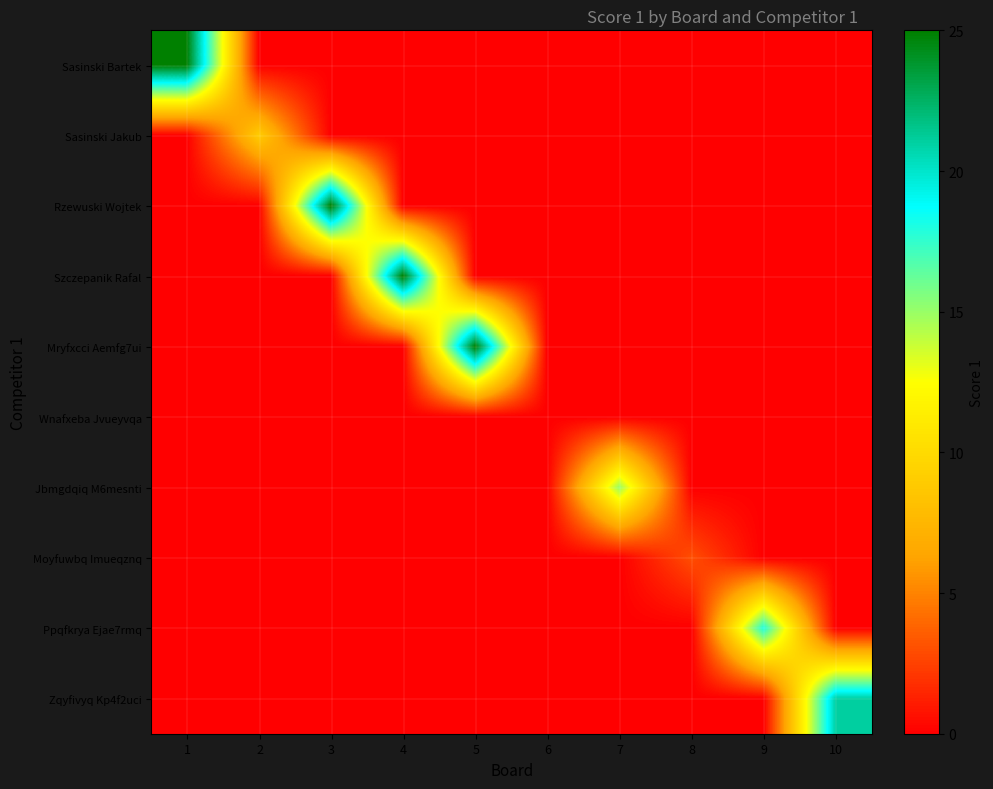

How many distinct data groups are displayed?

10